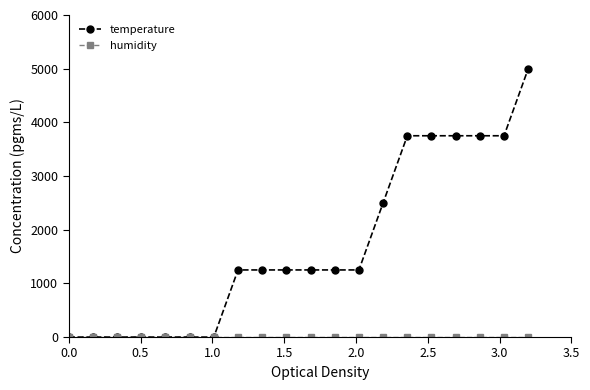

What is the maximum value shown in the chart?

5000.0